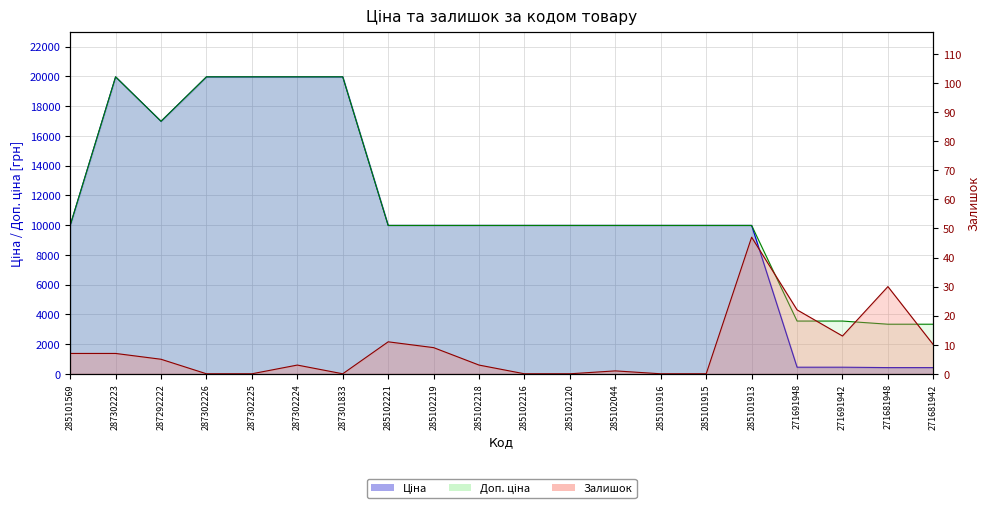

What is the label of the 2nd point from the left?

287302223